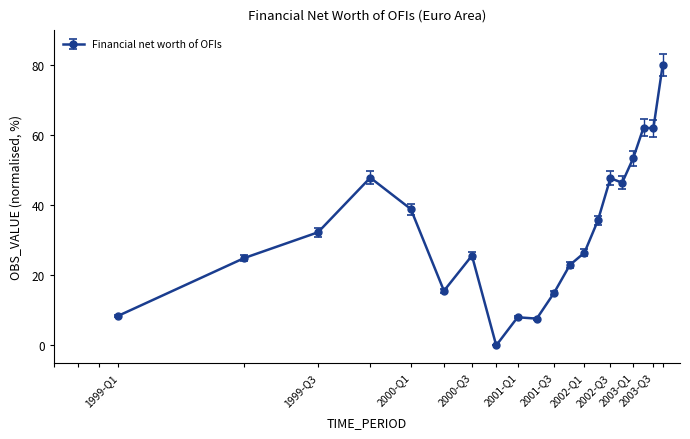

True or false: the data has more than 1 interior local peaks.

True